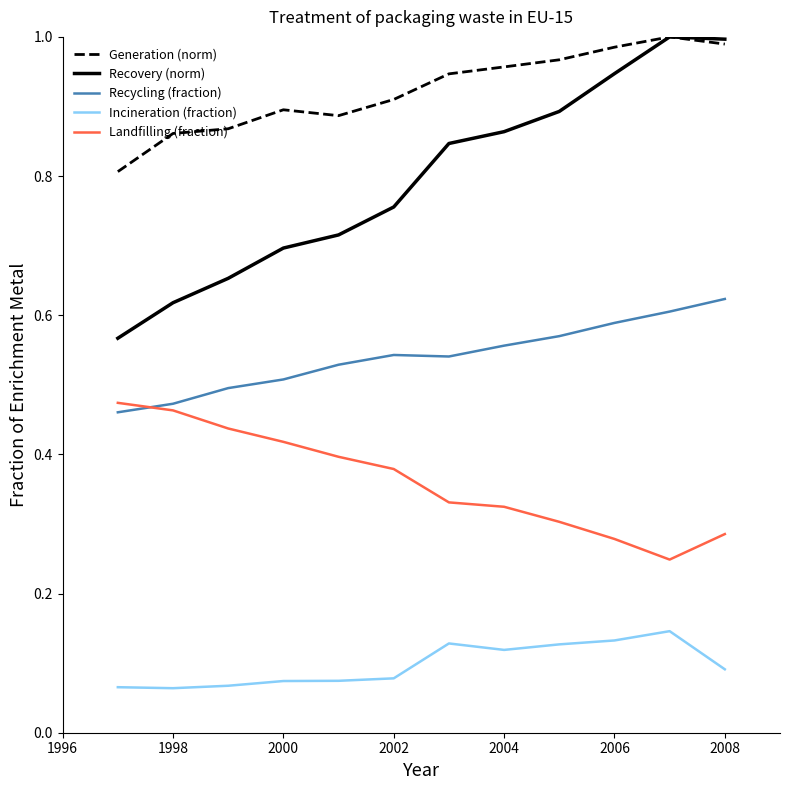

Which series has the largest range (max minus min)?

Recovery (norm)